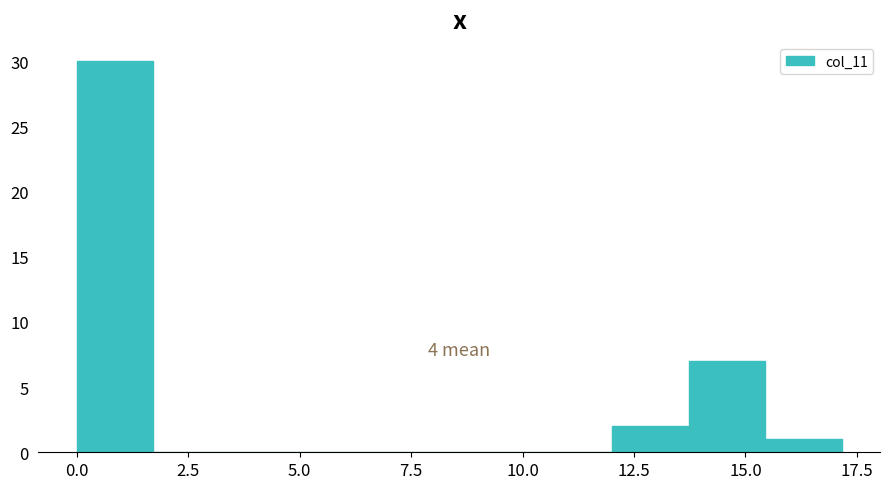

Read against the x-axis, roughly where is the centre of the tallest bar?

1.0